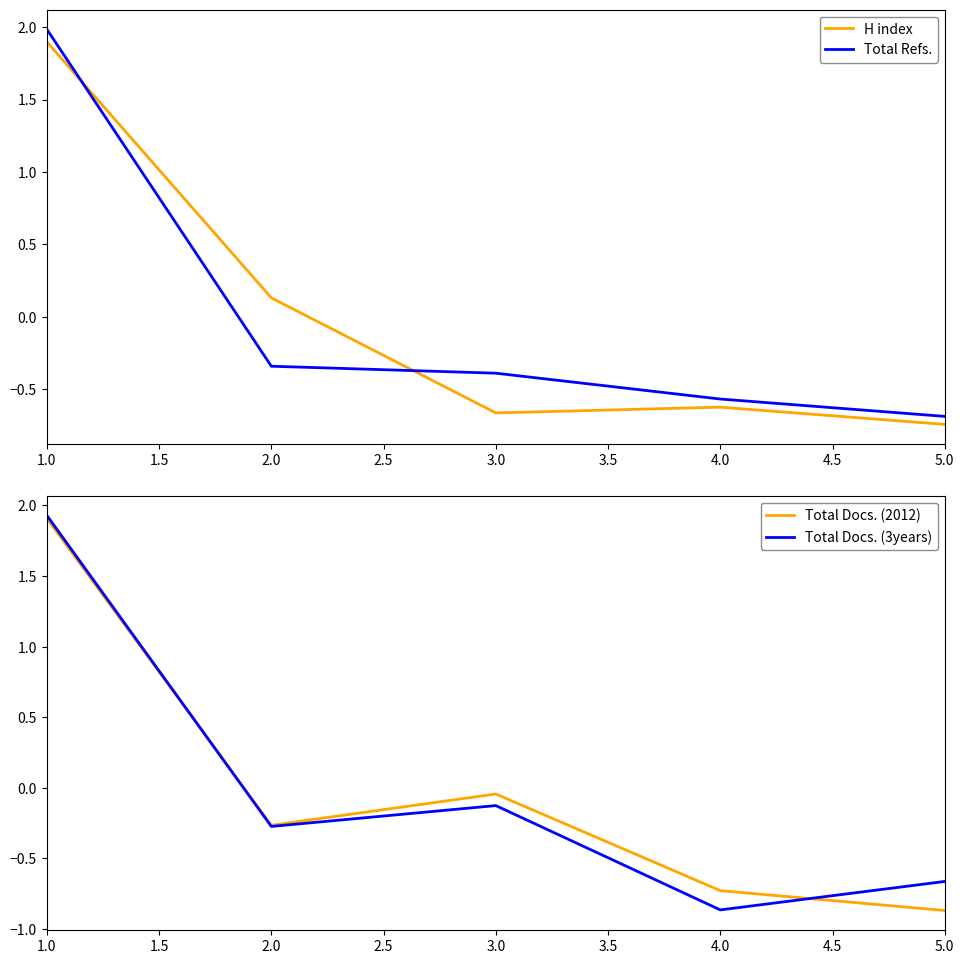

The H index series shows -0.8 at 4.0. True or false?

False